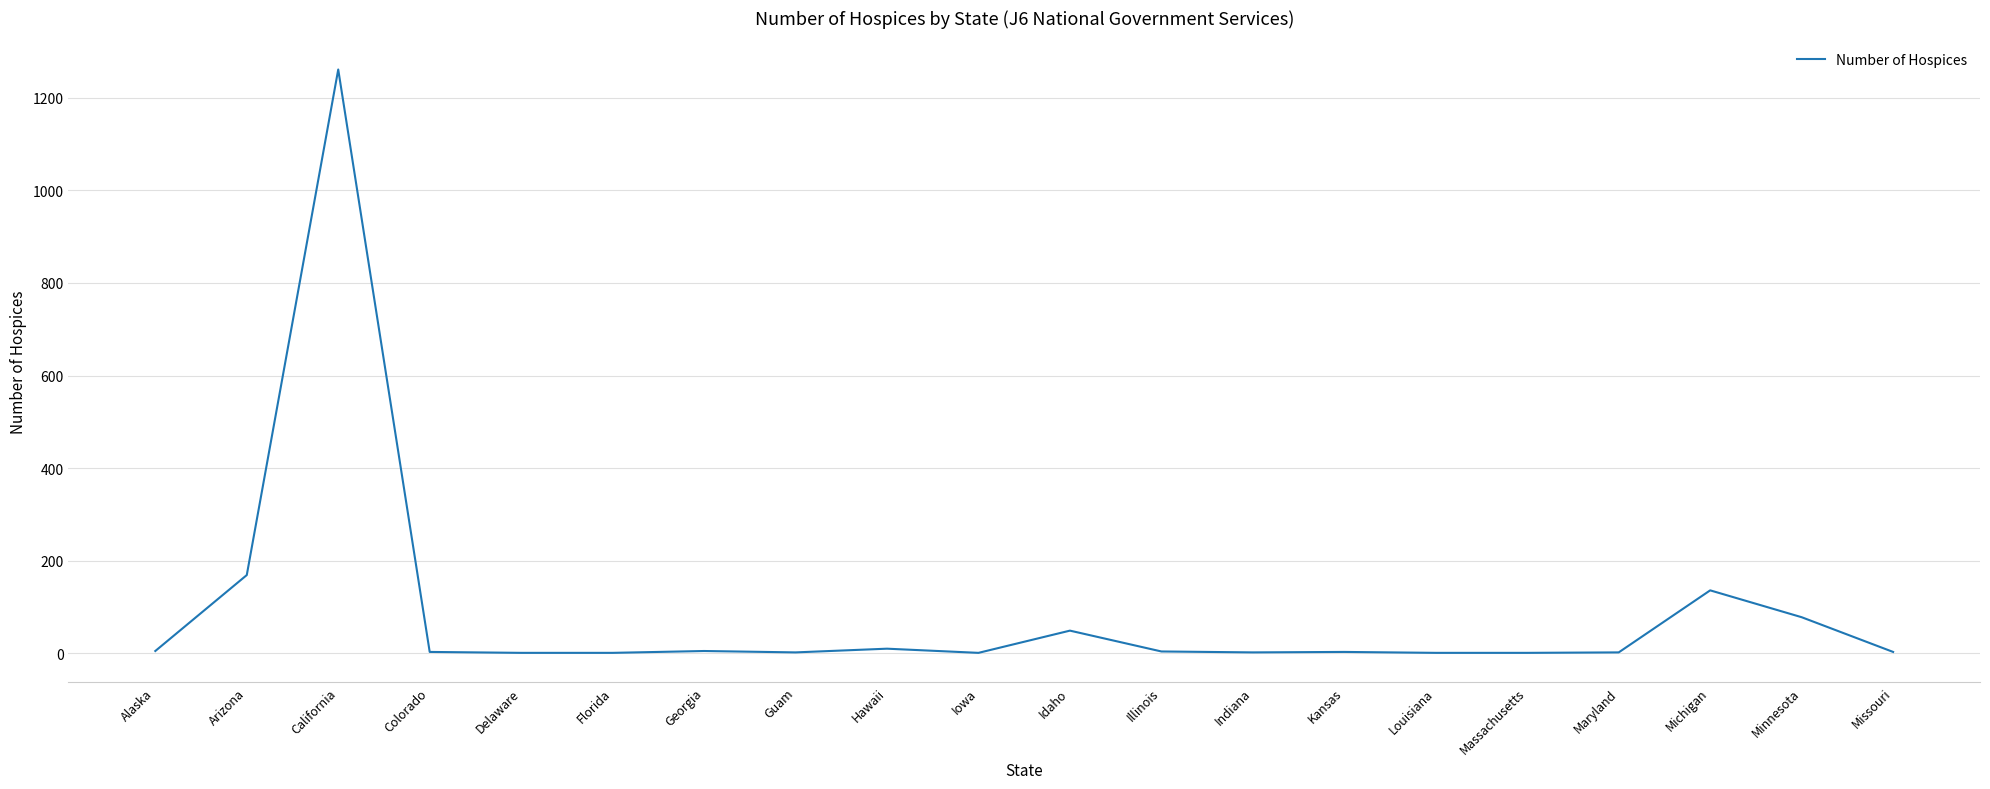

Which label corresponds to the largest value in the chart?

California